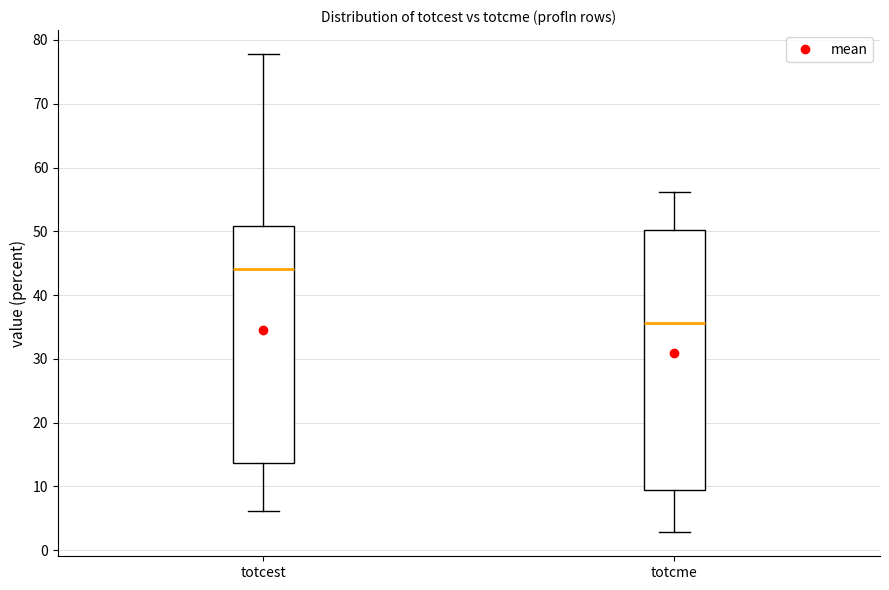

Which box is the tallest, from its lower edge to its upper edge?

totcme